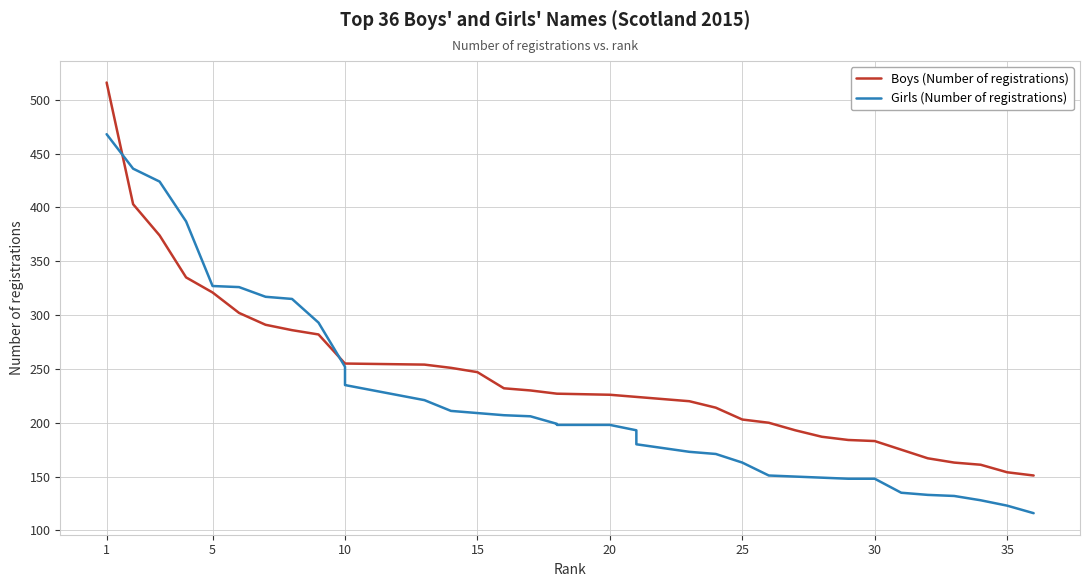

What is the greatest value displayed?

516